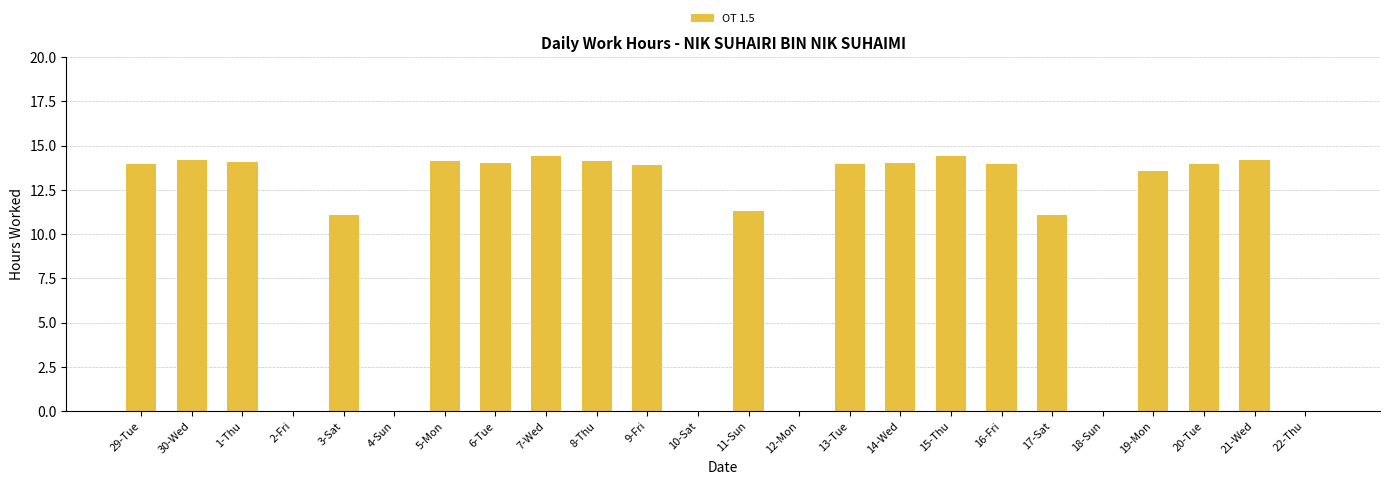

The value at 19-Mon is 13.6. True or false?

True